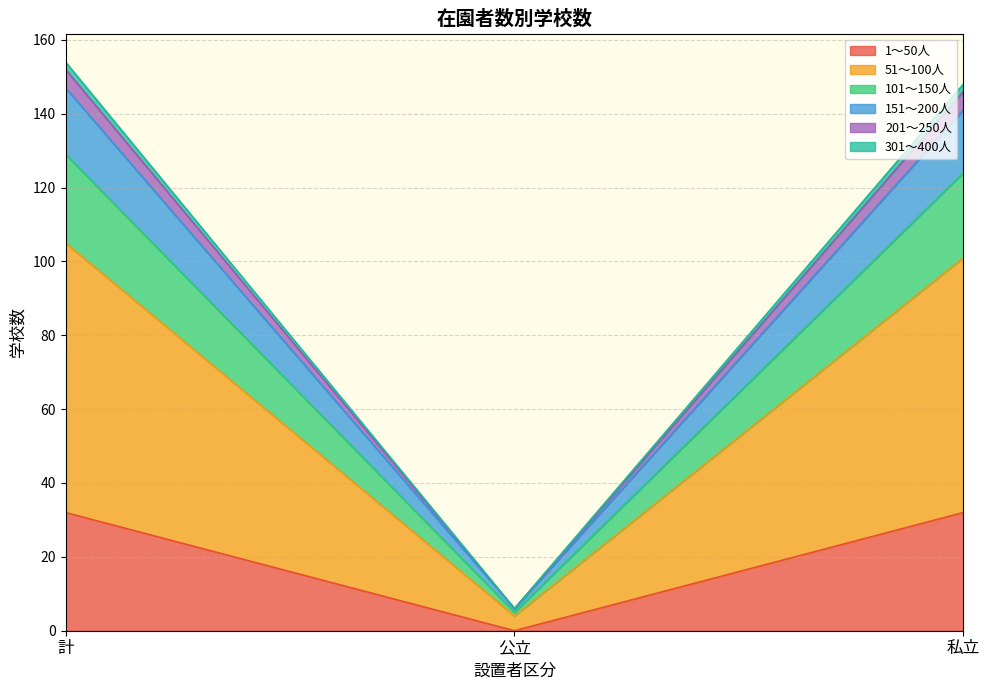

Which category has the highest value across all series?

計